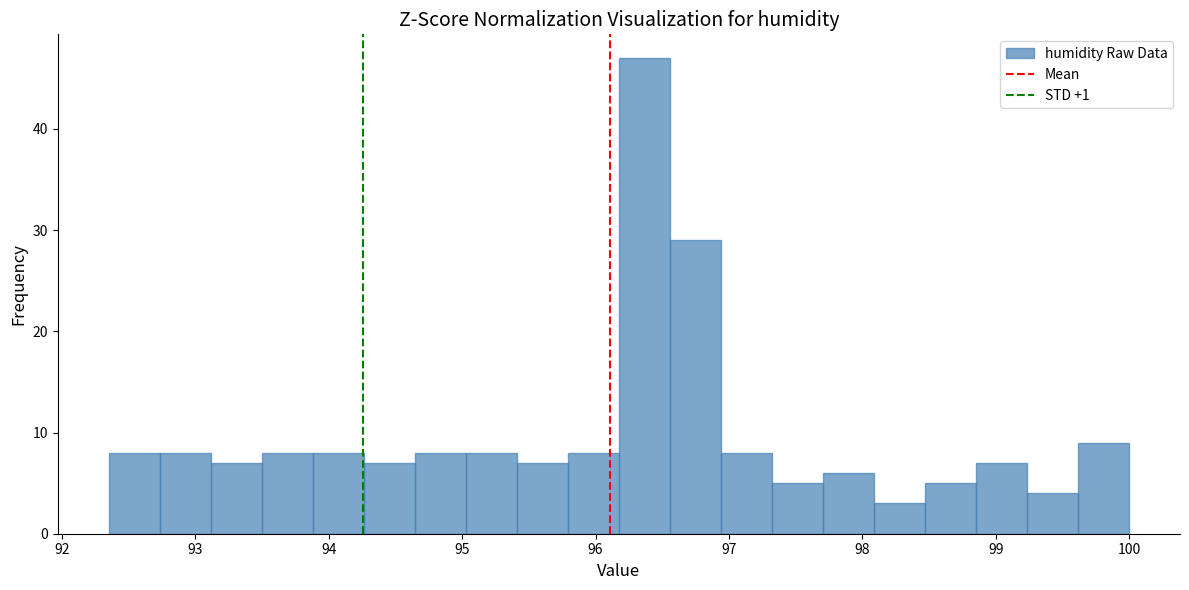

Read against the x-axis, roughly where is the centre of the tallest bar?

96.4